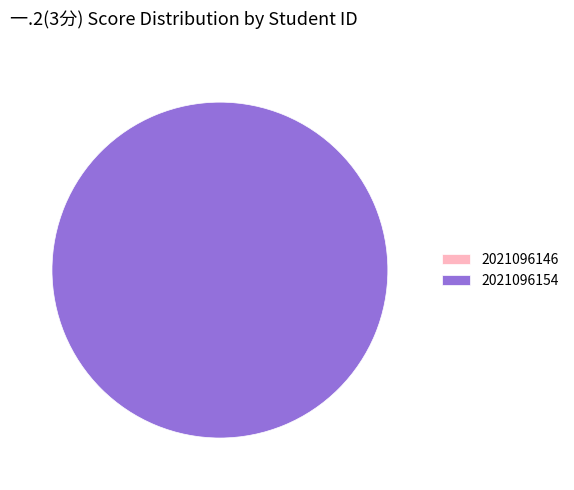

Is it true that 2021096146 is 0% of the pie?

True